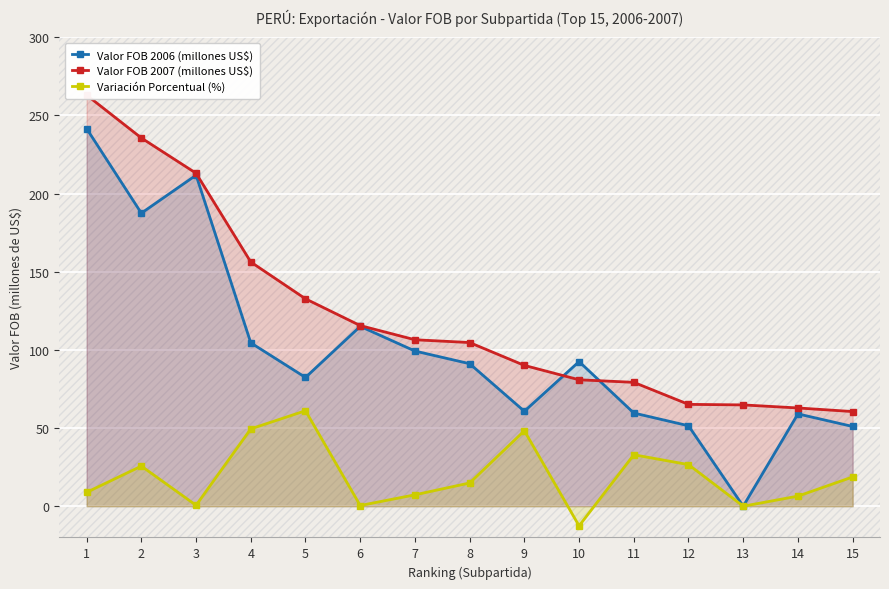

What is the difference between the Variación Porcentual (%) values at 5 and 15?

42.4